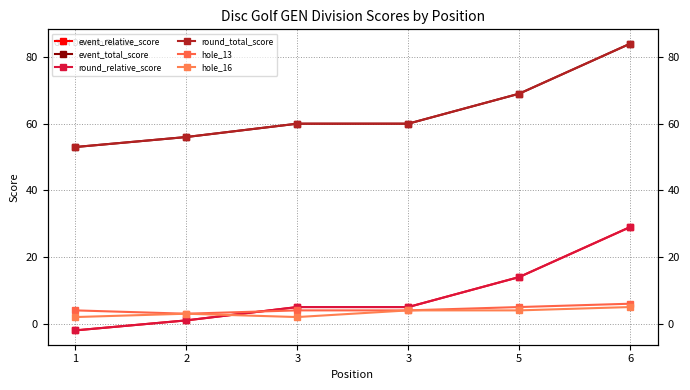

The event_total_score series shows 60 at 3. True or false?

True